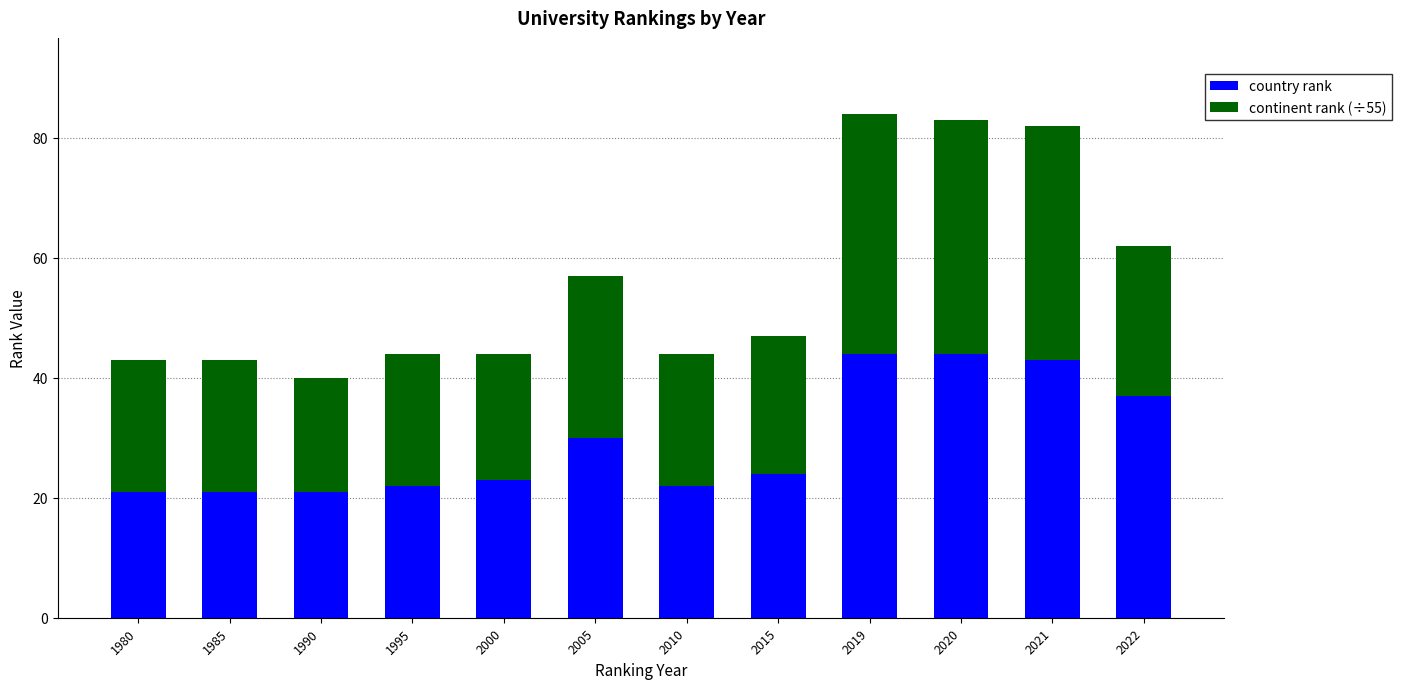

The value of country rank at 1985 is 21. True or false?

True